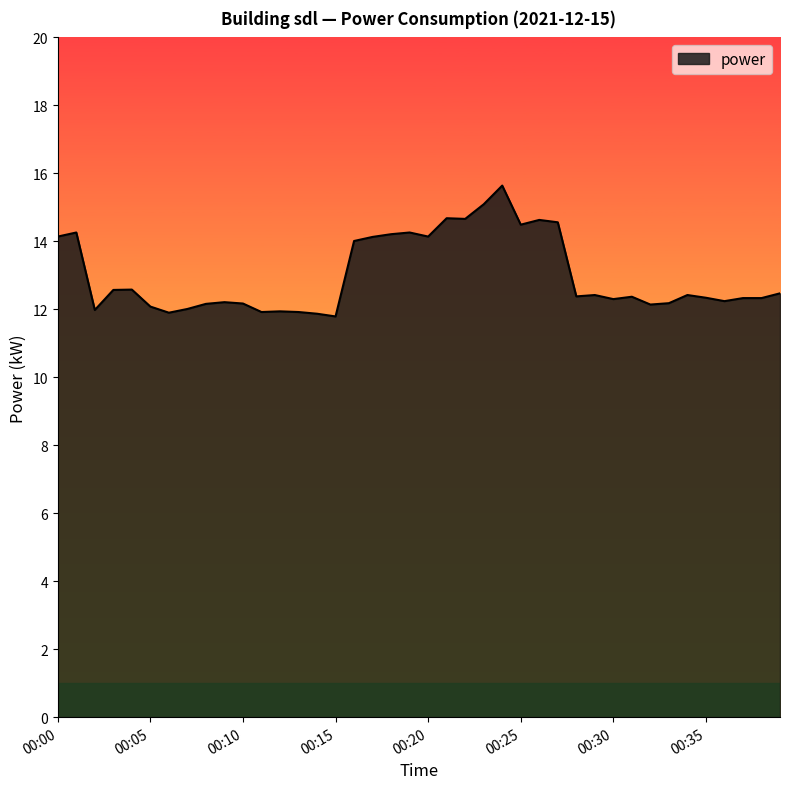

What is the smallest value displayed?

11.8